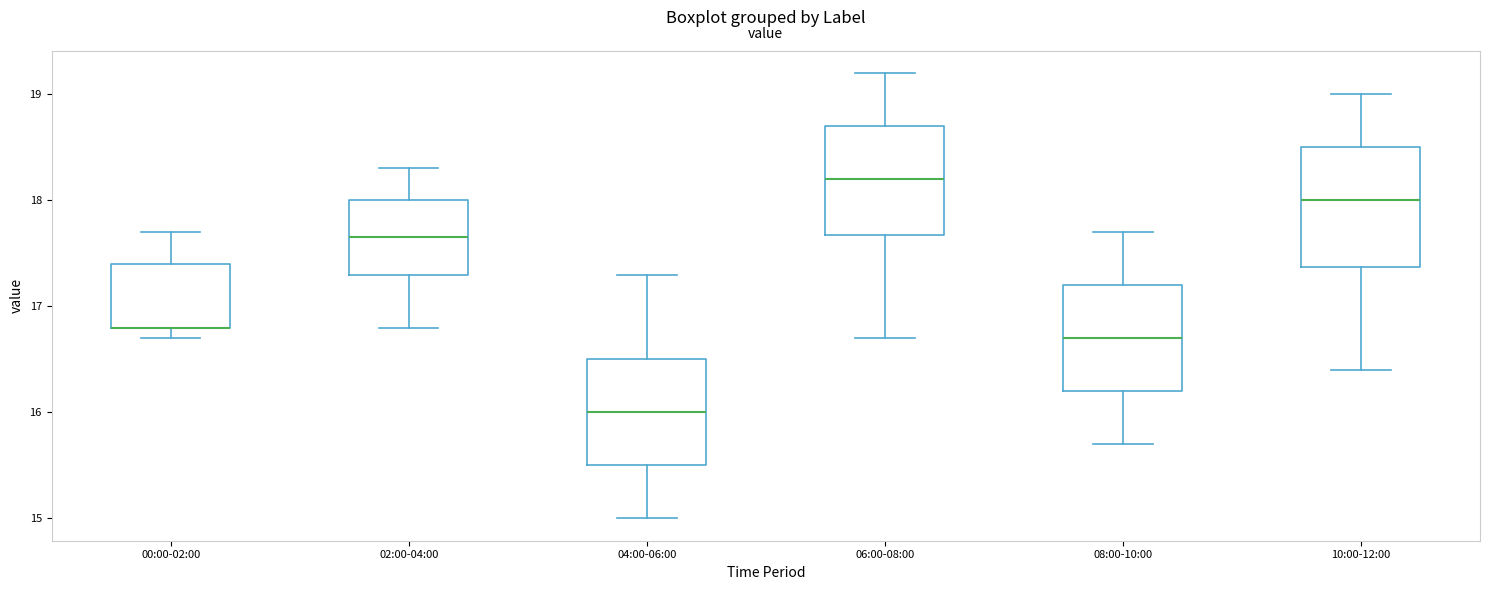

Where does the upper whisker of the box for 00:00-02:00 end on the y-axis? The values are not printed on the chart, so give them approximately, as read against the axis.

17.7